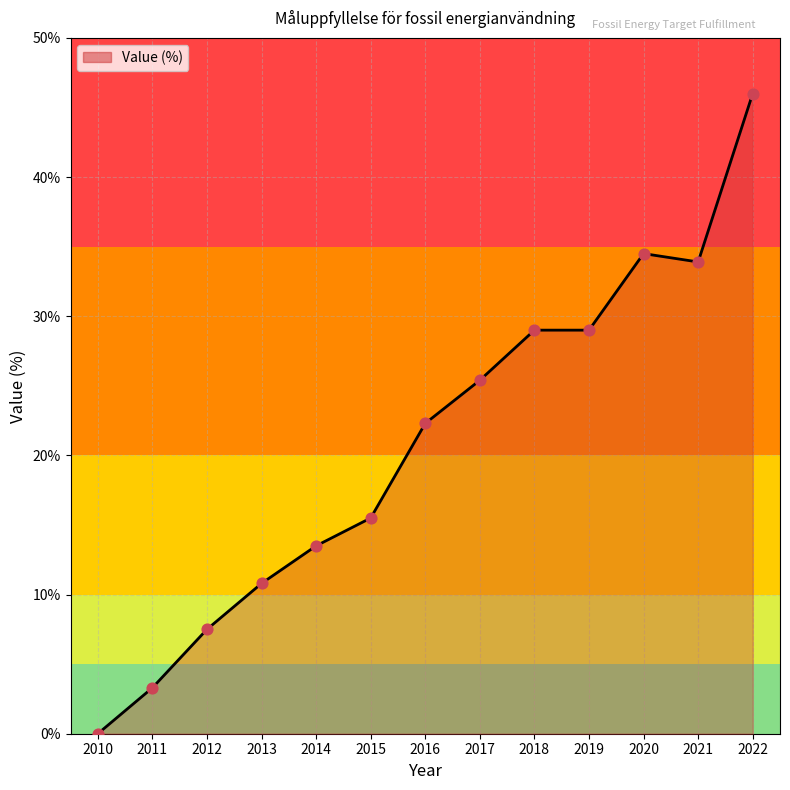

What is the change in value from 2013 to 2019?

+18.2